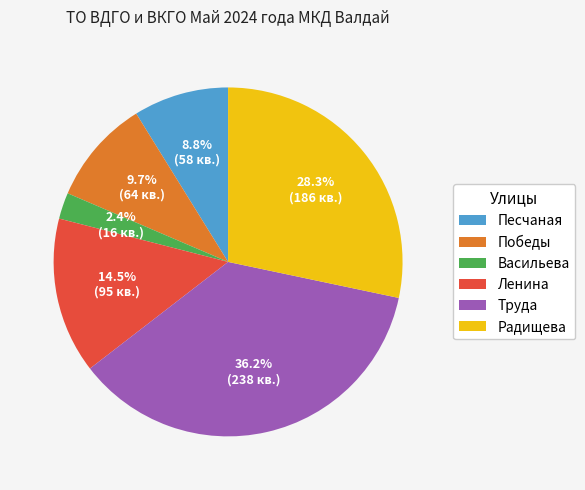

Count the number of slices in the pie.

6